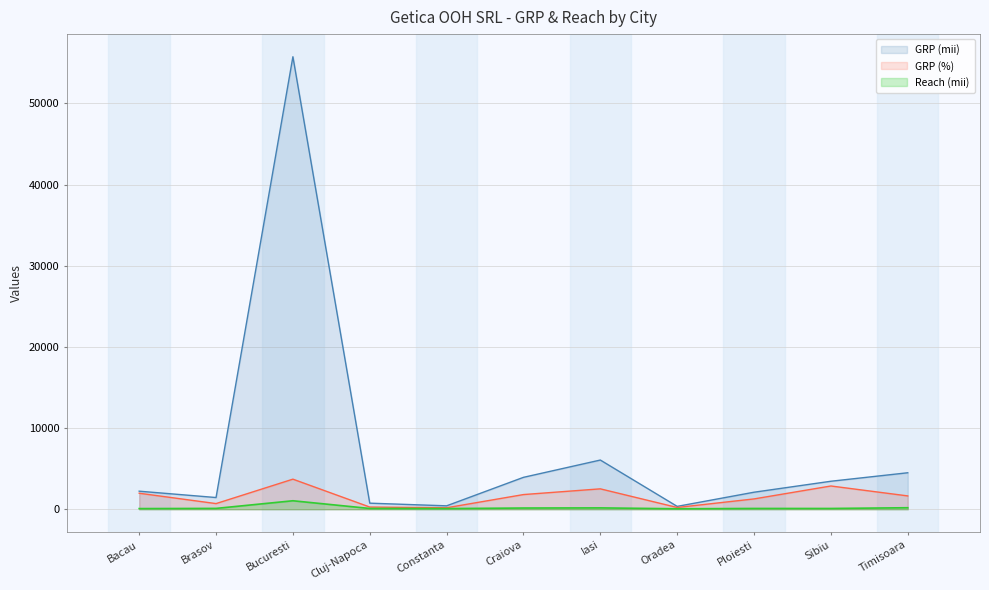

True or false: GRP (mii) has more than 2 points higher than both neighbors.

False